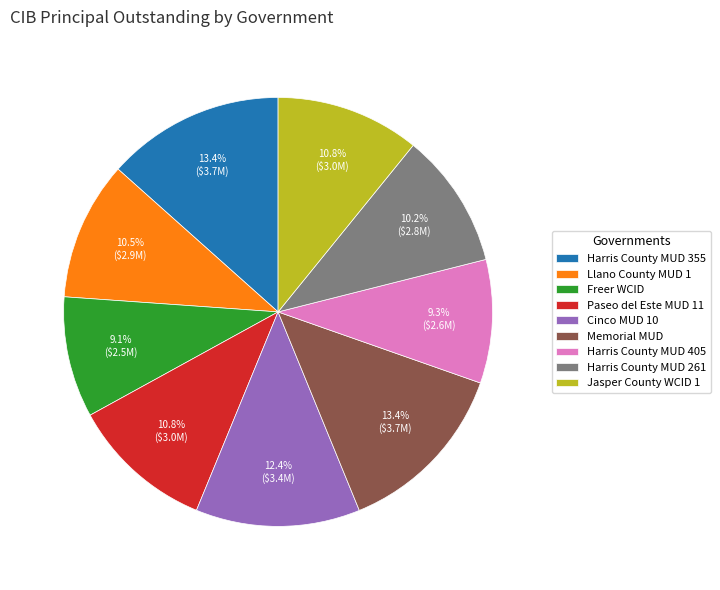

Between Harris County MUD 405 and Harris County MUD 261, which is larger?

Harris County MUD 261